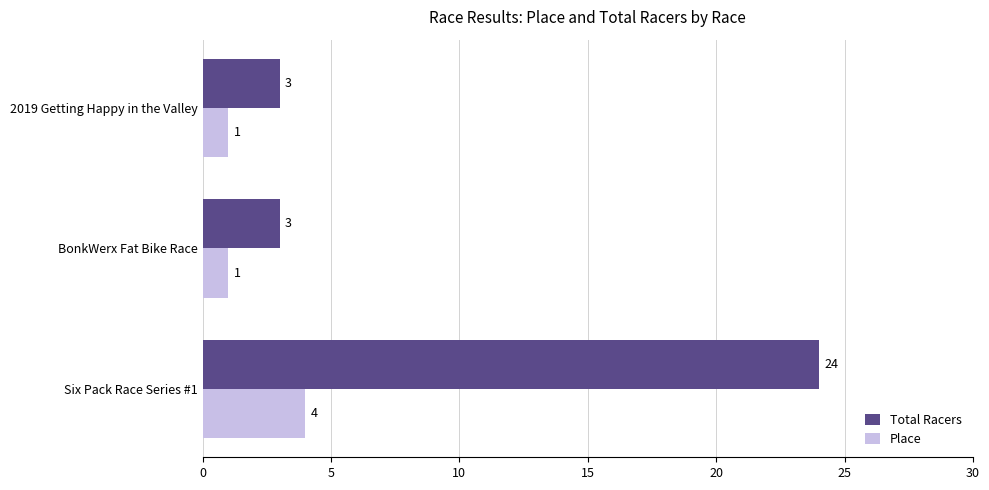

Count the Place values in the range 1 to 4.

3